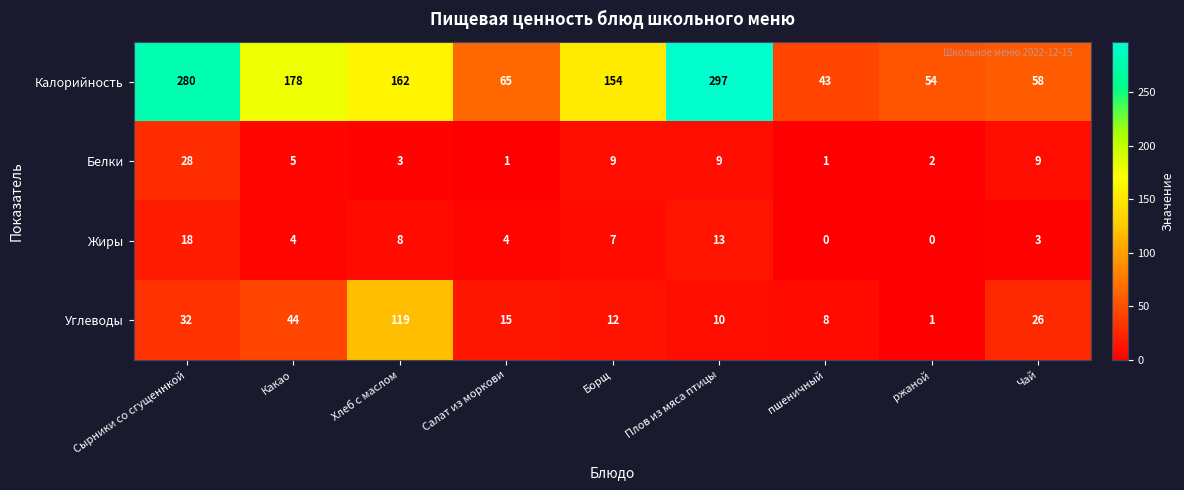

The value of Белки at Плов из мяса птицы is 9. True or false?

True